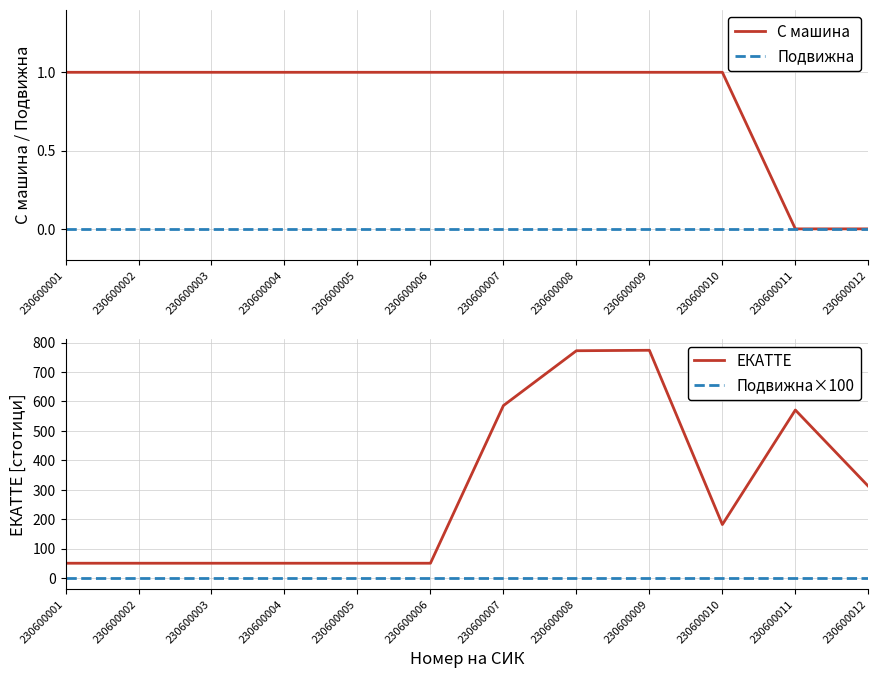

What is the total value across all series at 230600003?

51.3